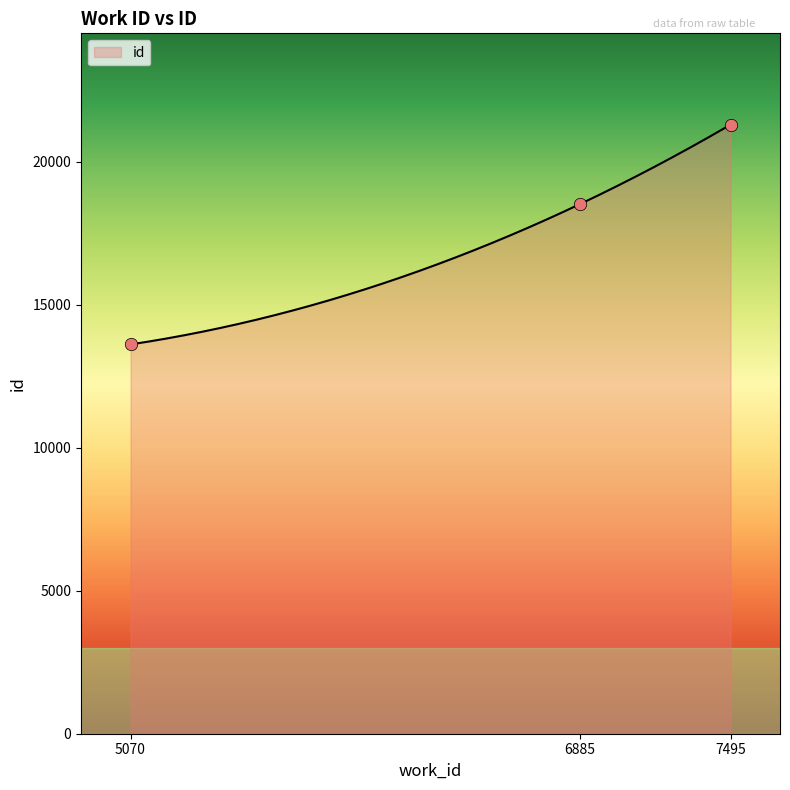

What is the ratio of the value at 5070 to the value at 7495?

0.6